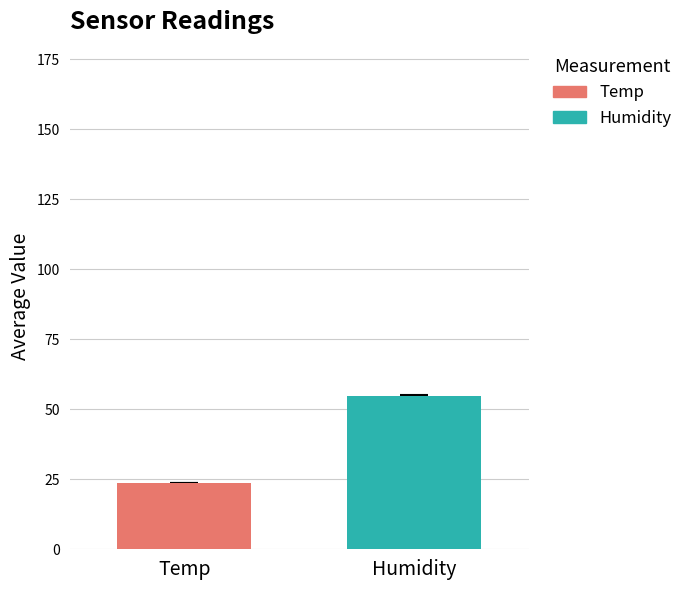

What are all the series names shown in the legend?

Temp, Humidity